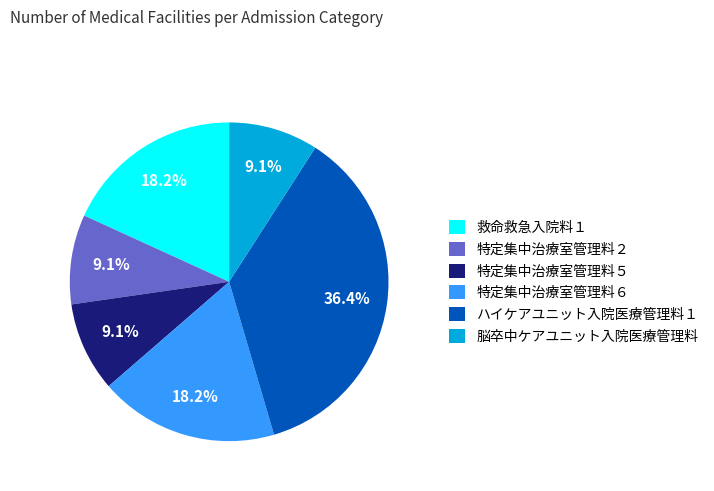

Combined, do 特定集中治療室管理料２ and 特定集中治療室管理料６ account for over 50%?

No